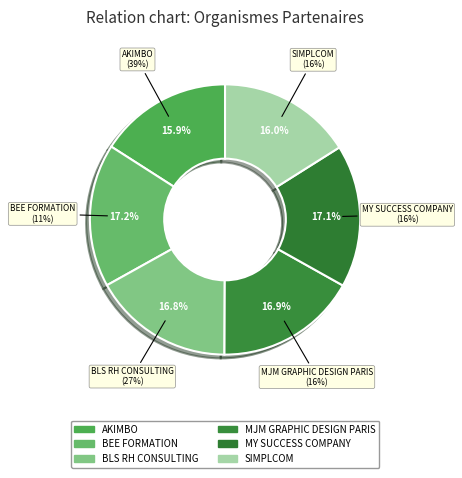

To the nearest percent, what is the average slice percentage?

17%